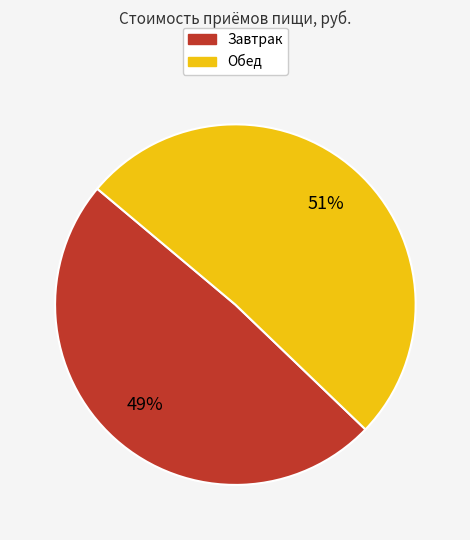

To the nearest percent, what is the difference between the Обед and Завтрак slice percentages?

2%